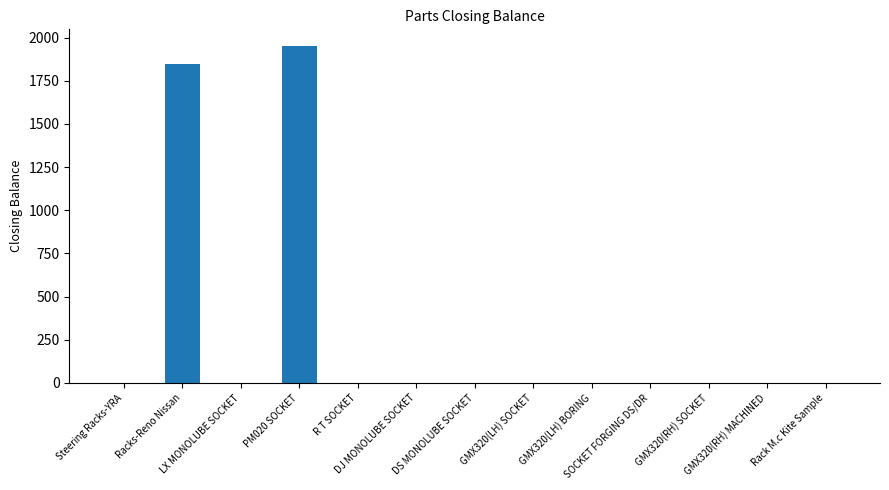

What is the maximum value shown in the chart?

1950